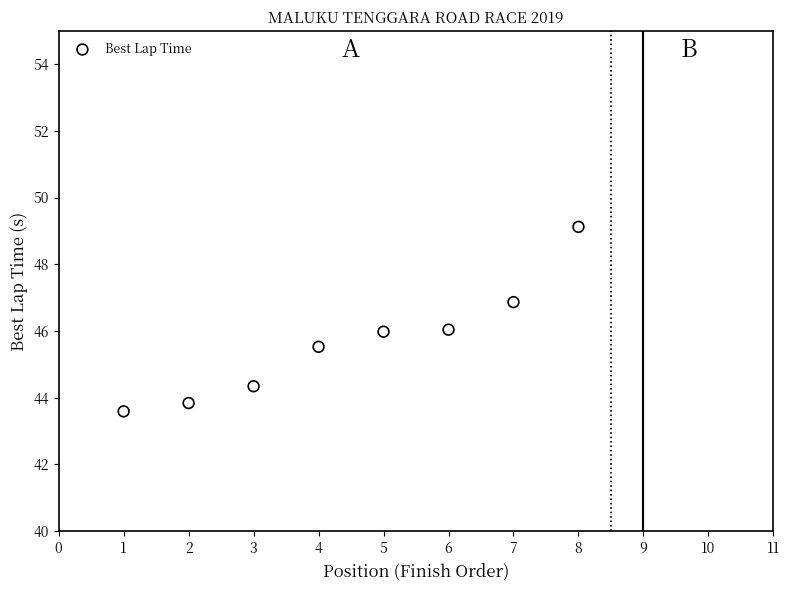

What is the average X value?

4.5